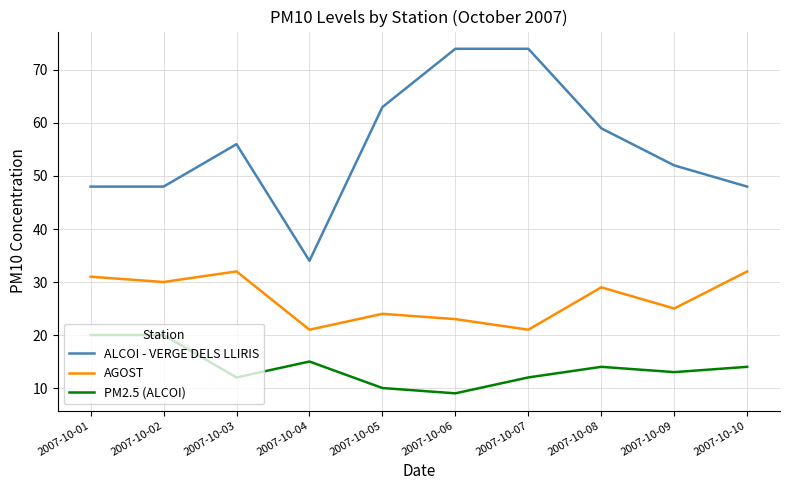

Rank the series by their average value, from highest to lowest.

ALCOI - VERGE DELS LLIRIS, AGOST, PM2.5 (ALCOI)